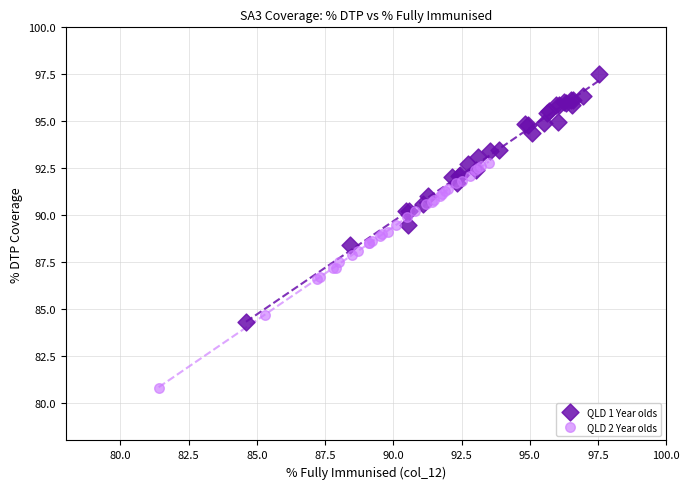

Which series reaches the maximum Y coordinate?

QLD 1 Year olds